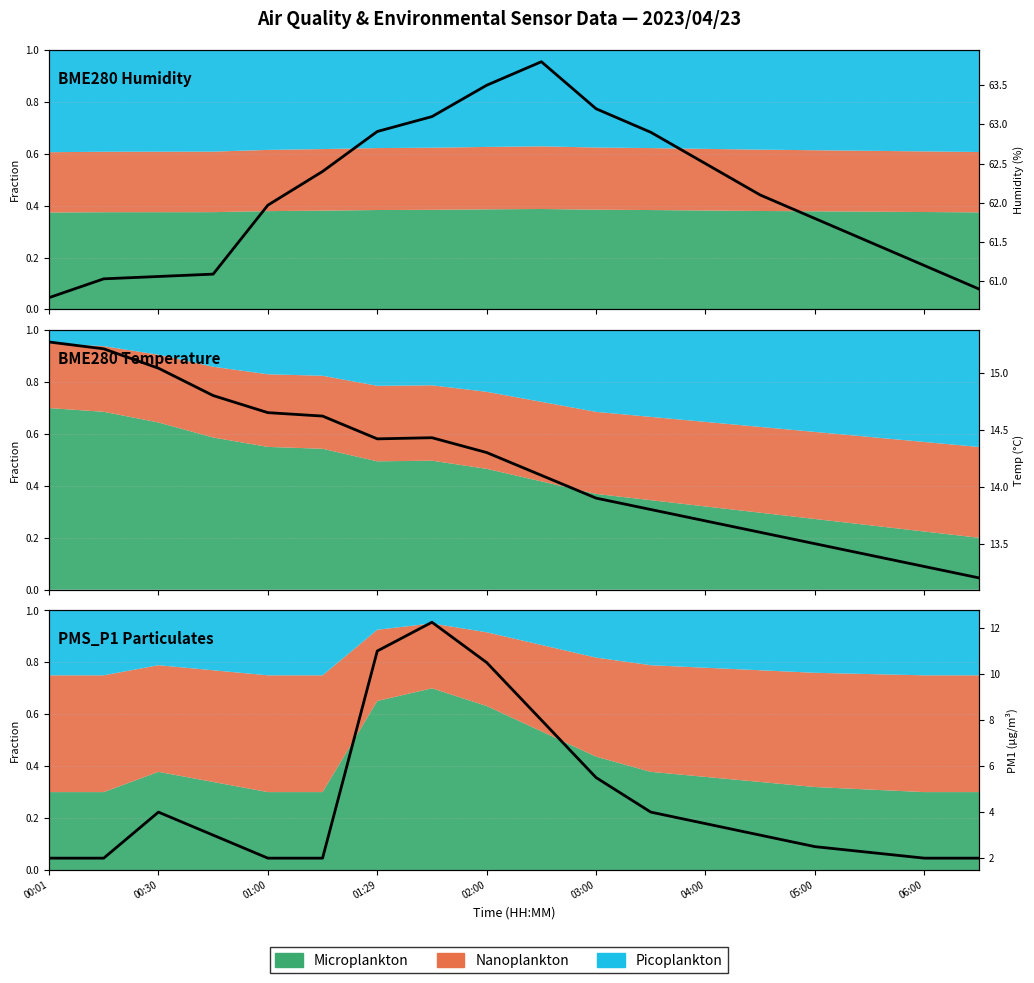

True or false: Humidity (%) and PM1 (µg/m³) intersect in this chart.

False